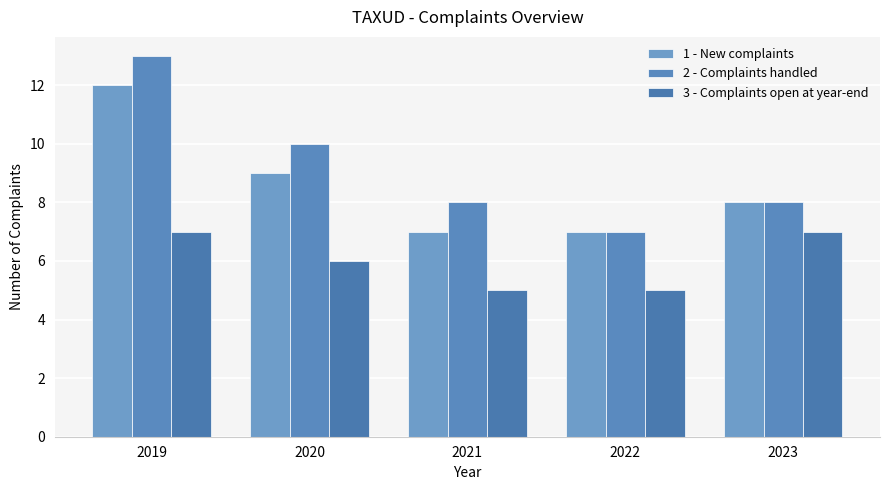

Reading left to right, transcribe all the data shown in this chart.

1 - New complaints: 12	9	7	7	8
2 - Complaints handled: 13	10	8	7	8
3 - Complaints open at year-end: 7	6	5	5	7